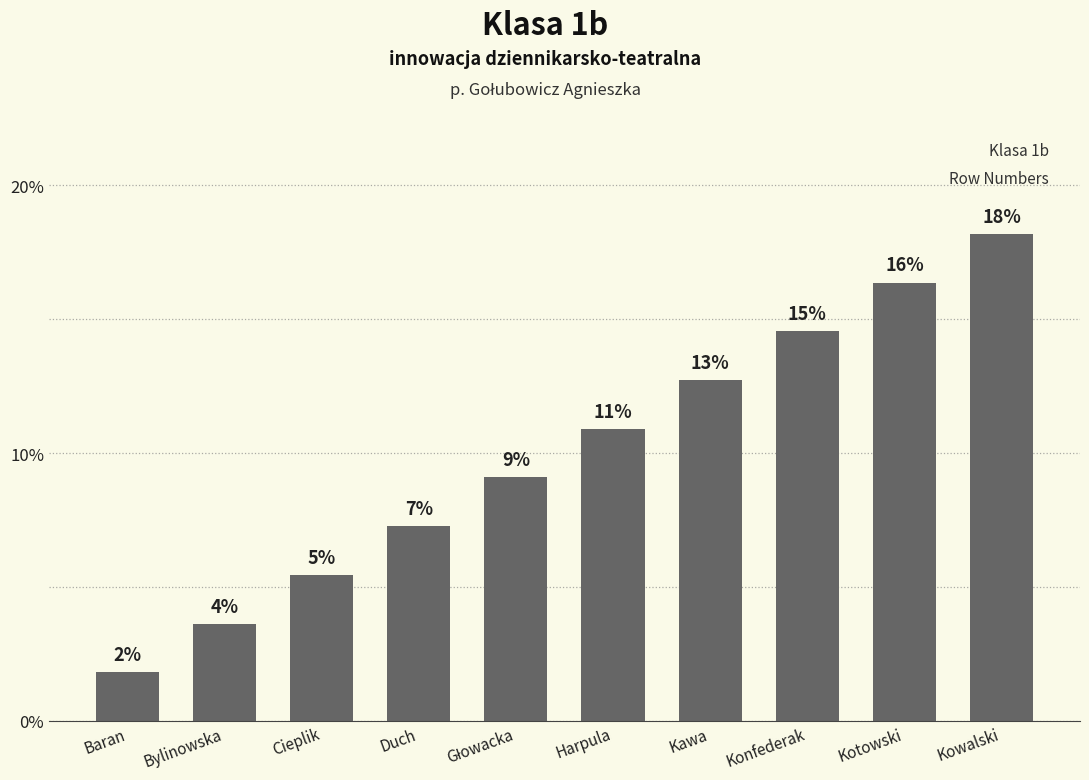

What position from the right is Kowalski?

1